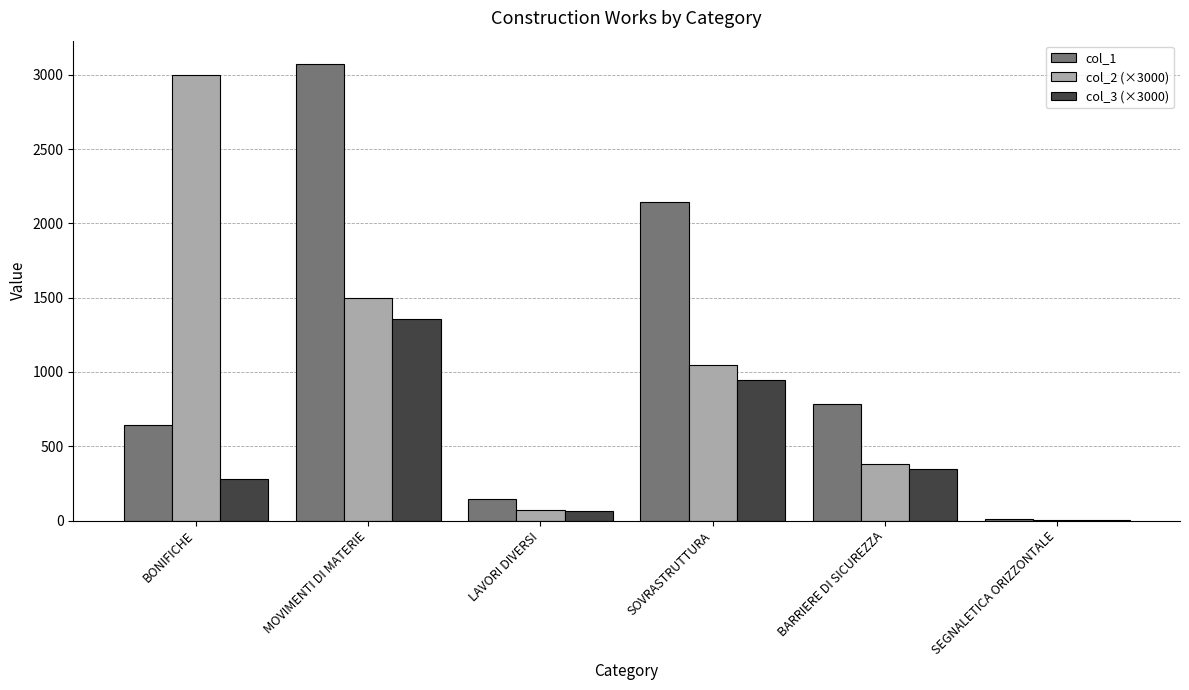

Which series changed the most between BONIFICHE and BARRIERE DI SICUREZZA?

col_2 (×3000)